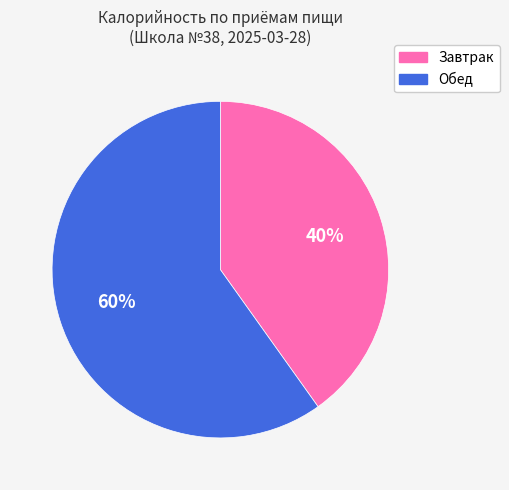

Is there a majority slice in this chart?

Yes